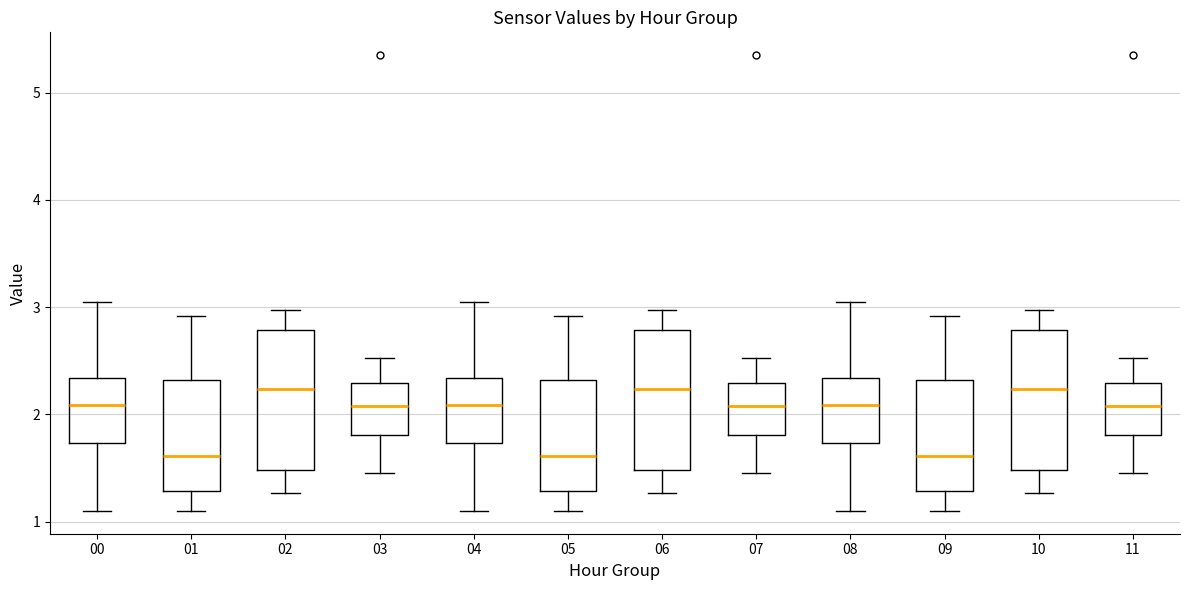

Where is the upper edge of the box at x = 06 on the y-axis? The values are not printed on the chart, so give them approximately, as read against the axis.

2.8